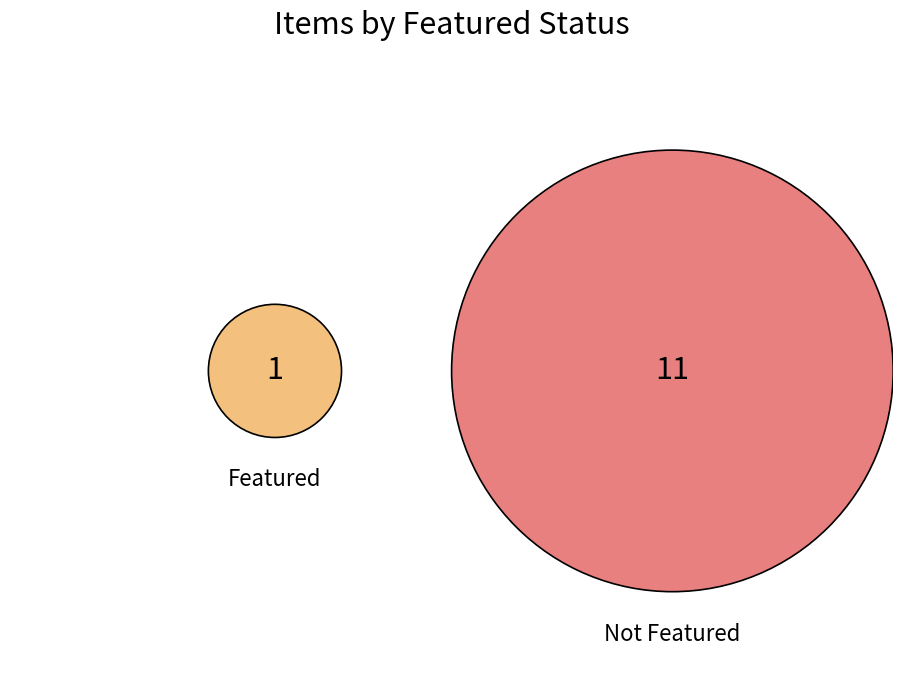

How much of the chart is everything except 6195?

100.0%